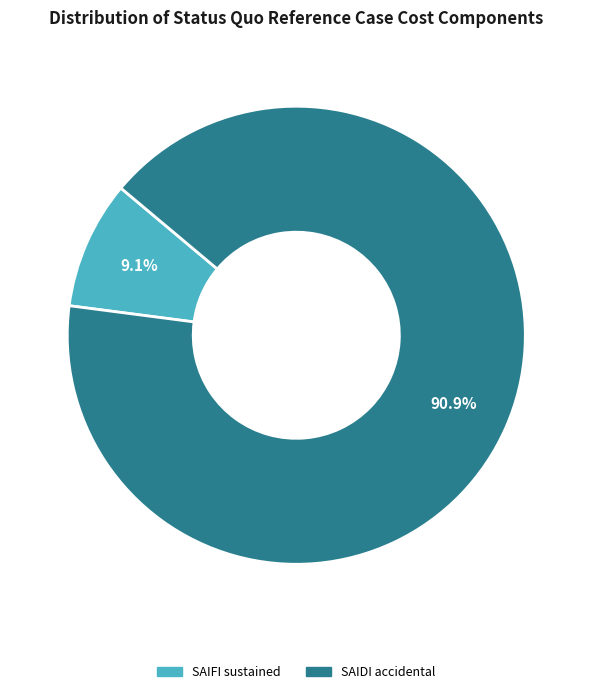

Does any single category account for the majority?

Yes